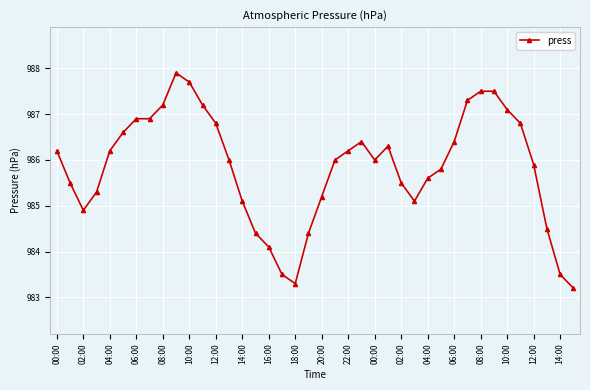

What is the maximum value shown in the chart?

987.9